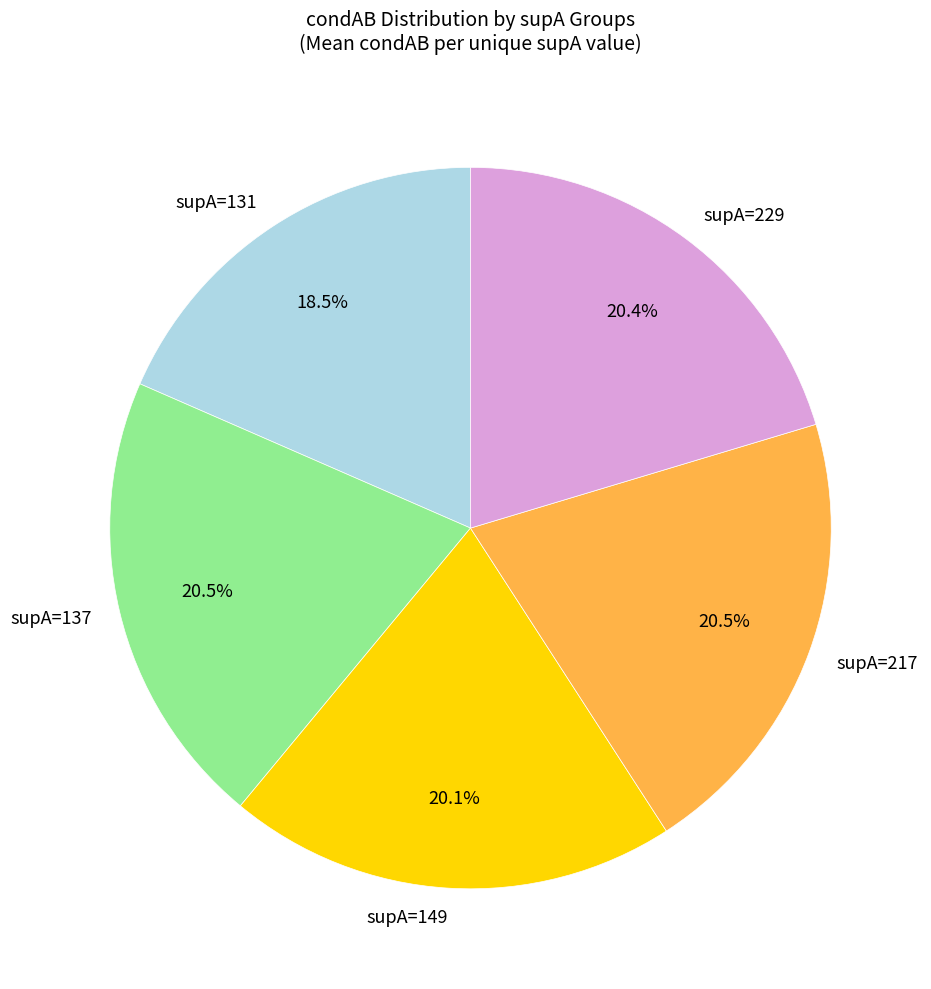

How many segments does this pie chart have?

5